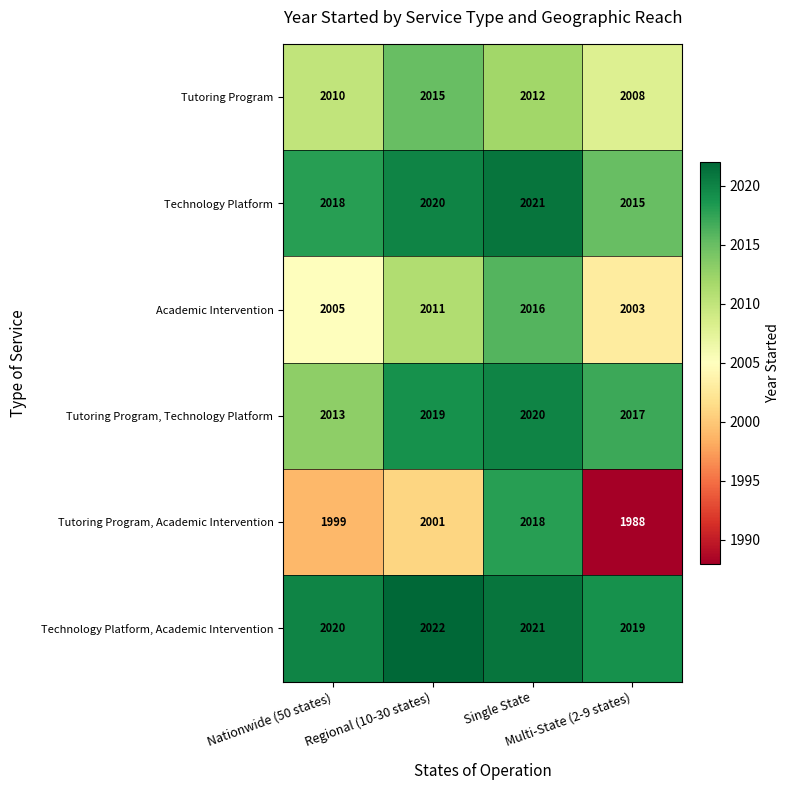

What is the highest value of the Technology Platform series?

2021